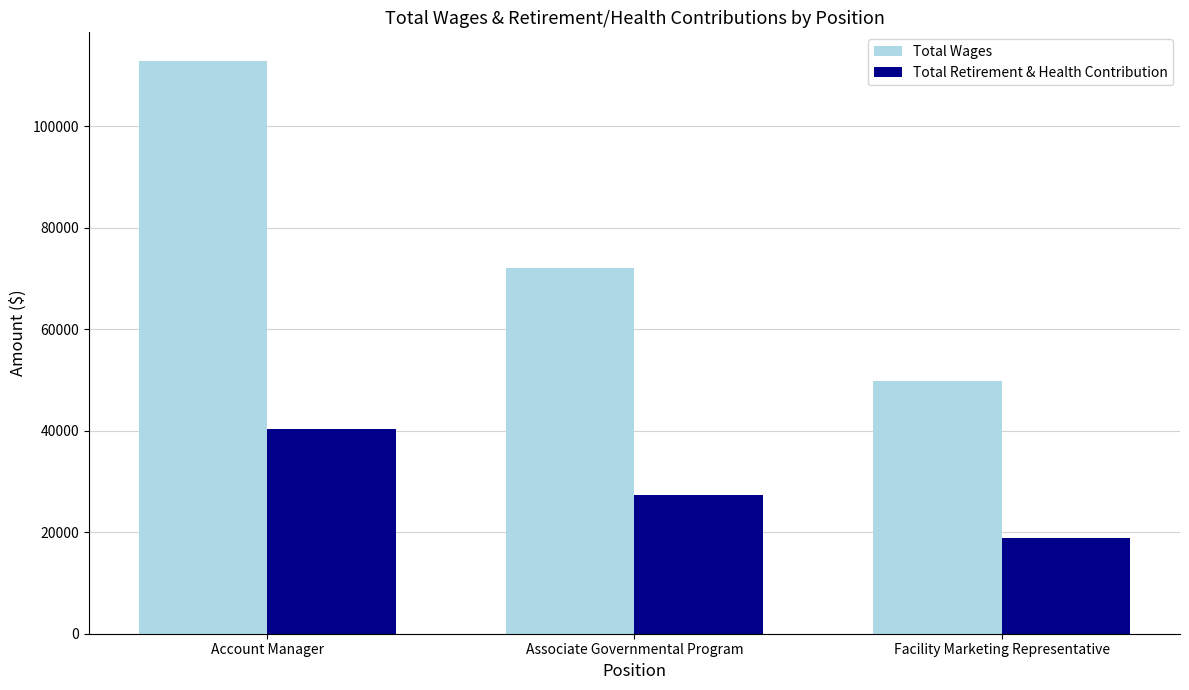

What value does the Total Wages series have at Facility Marketing Representative?

49886